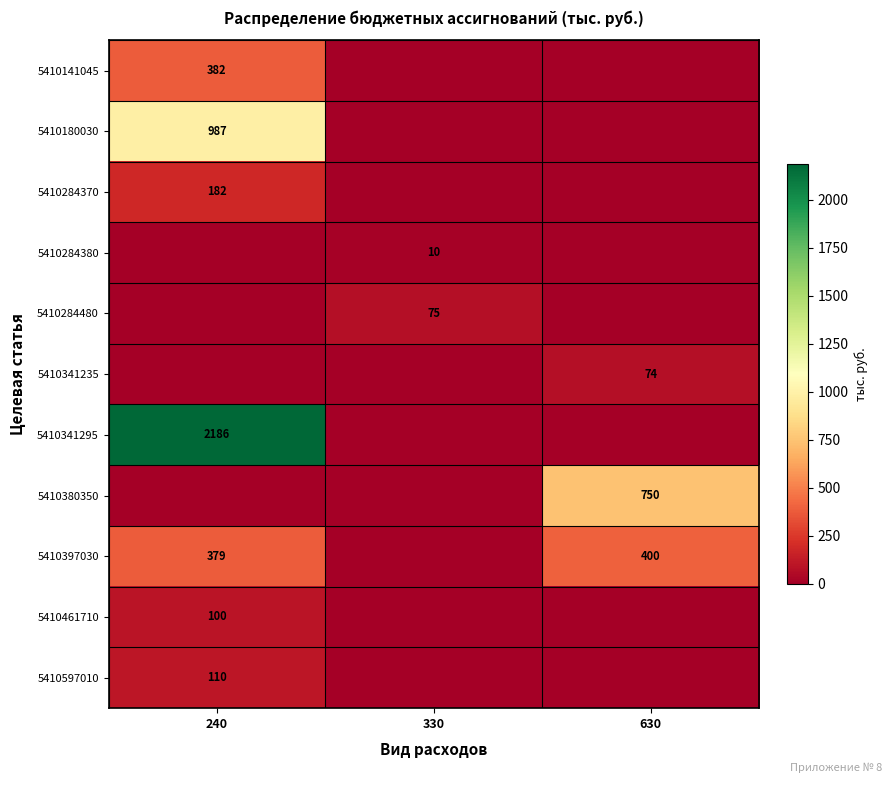

Is it true that 5410141045 equals 213 at 240?

False